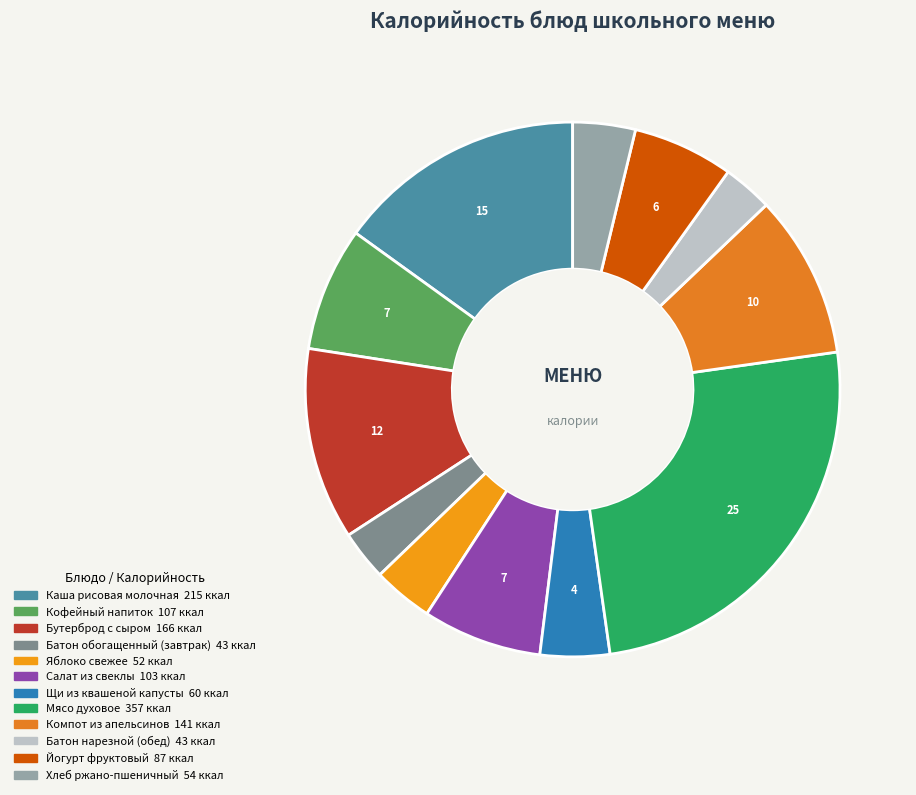

What is the smallest slice in the pie chart?

Батон обогащенный (завтрак)